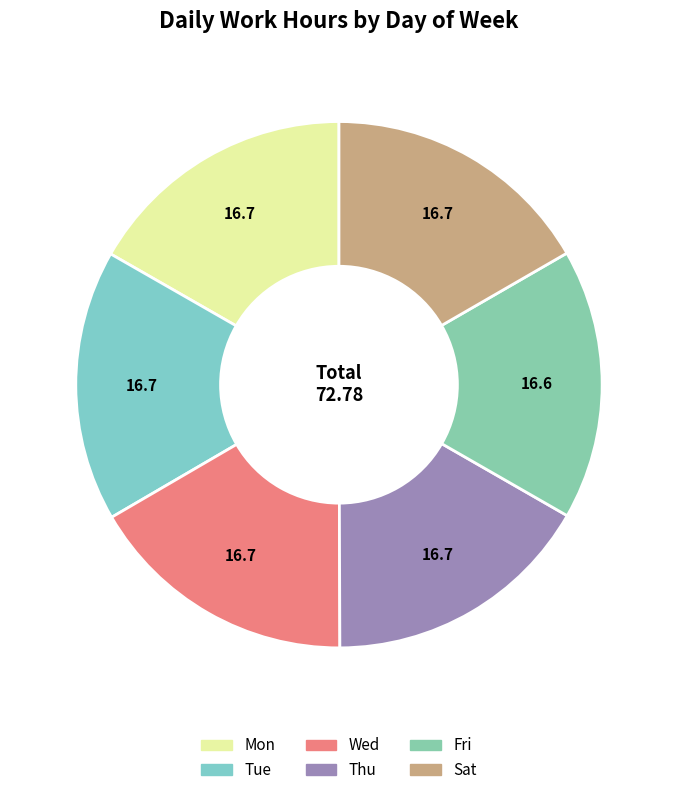

What is the largest slice in the pie chart?

Mon